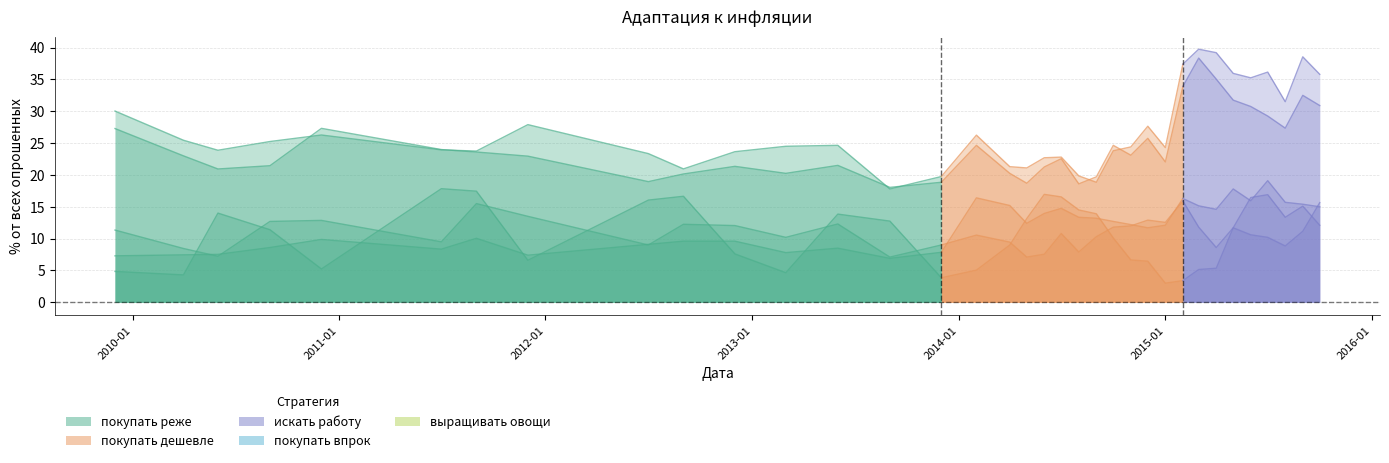

At which category does the chart reach its minimum across all series?

2015-01-01